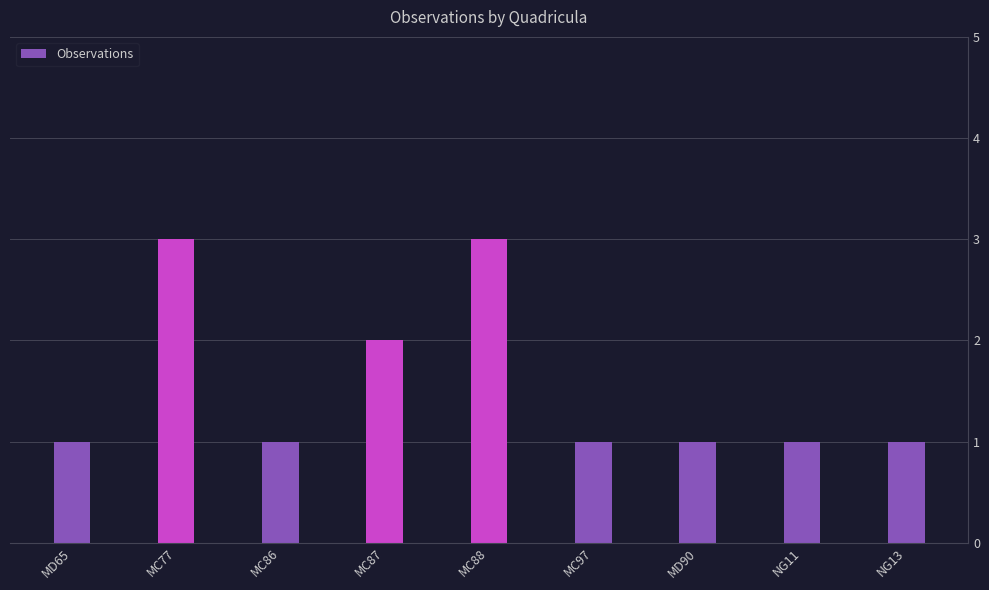

How many distinct data groups are displayed?

1